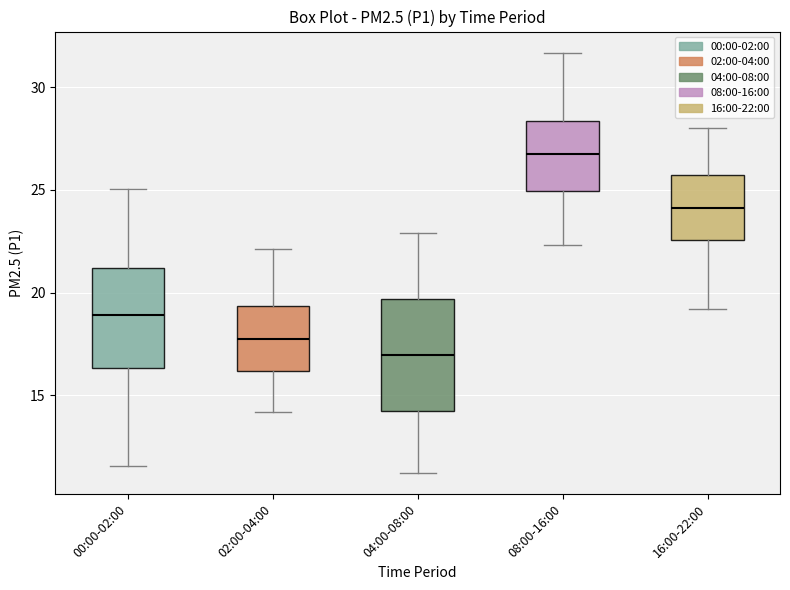

Which box is the tallest, from its lower edge to its upper edge?

04:00-08:00